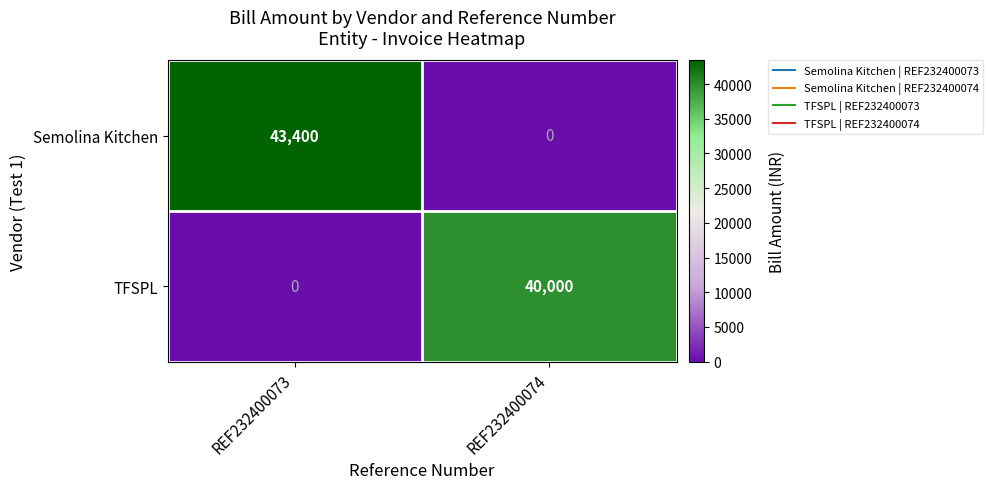

The Semolina Kitchen series shows 10823 at REF232400073. True or false?

False